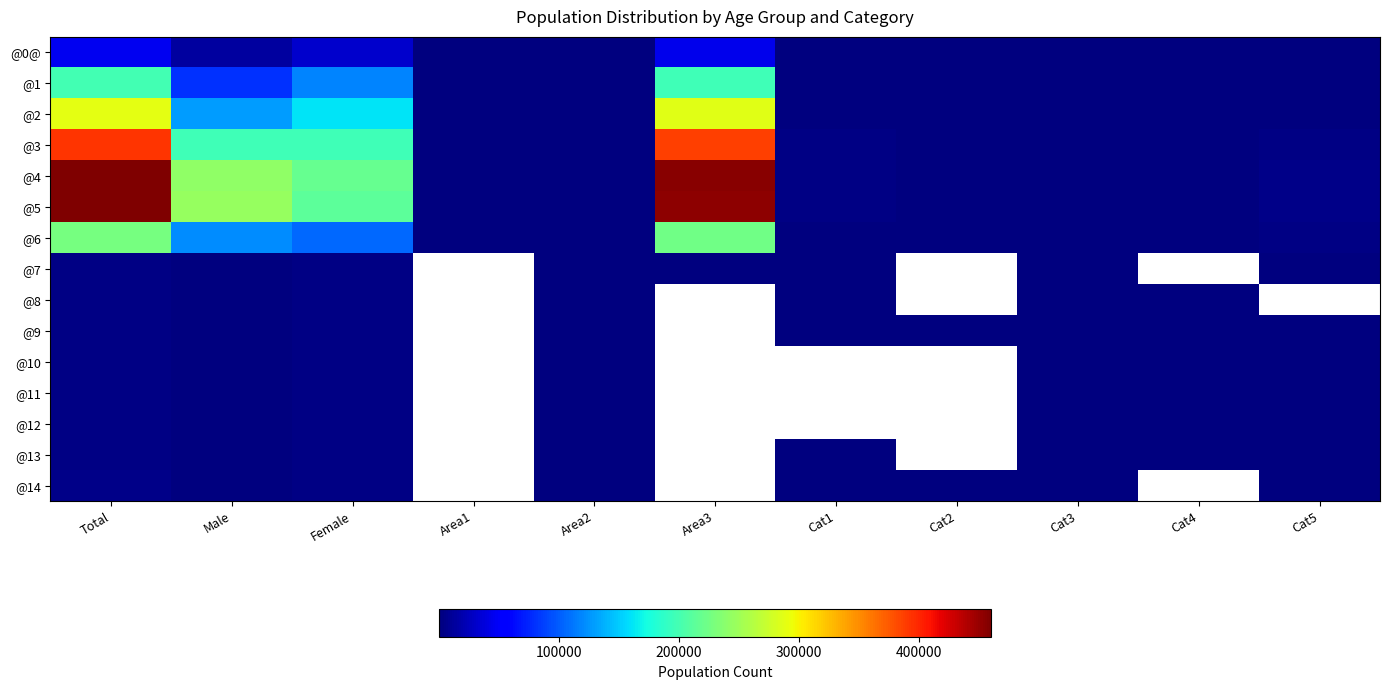

Between Total and Cat3, which is larger?

Total